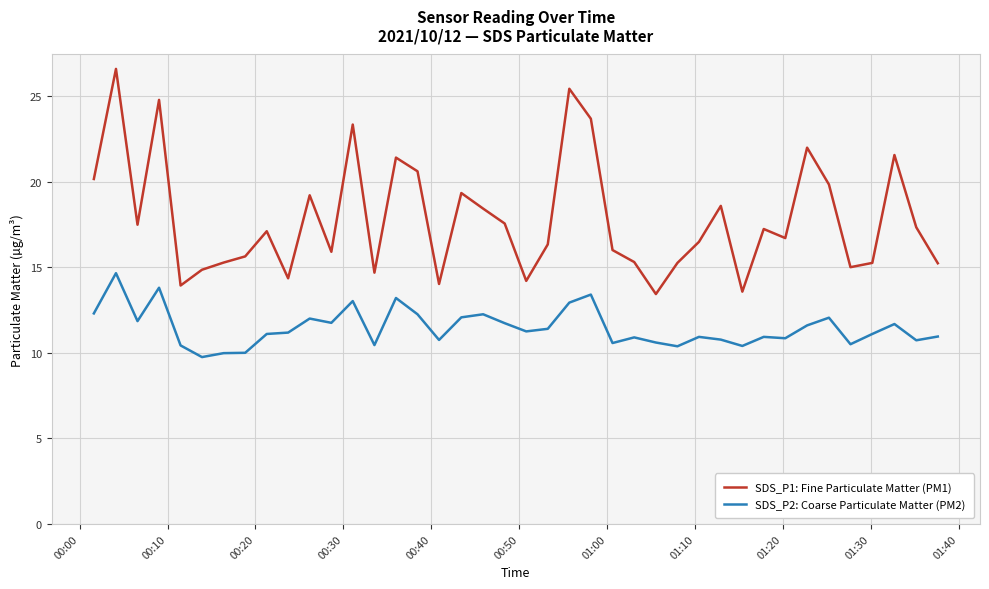

Is this an area chart (filled region under the line)?

No